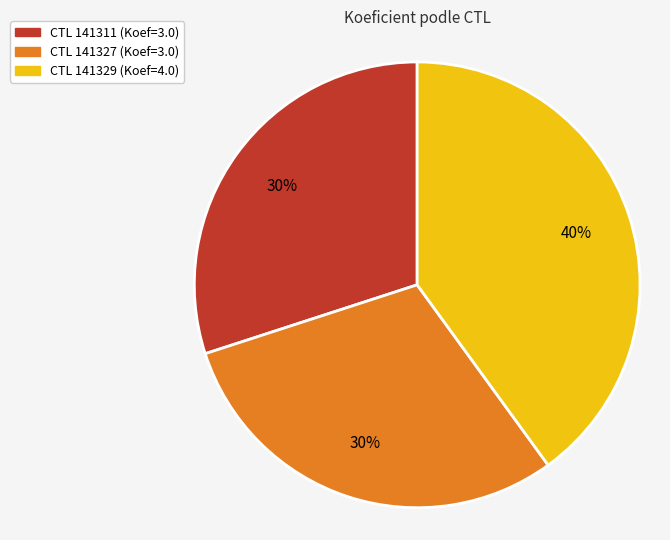

Is there any slice that represents more than half of the pie?

No